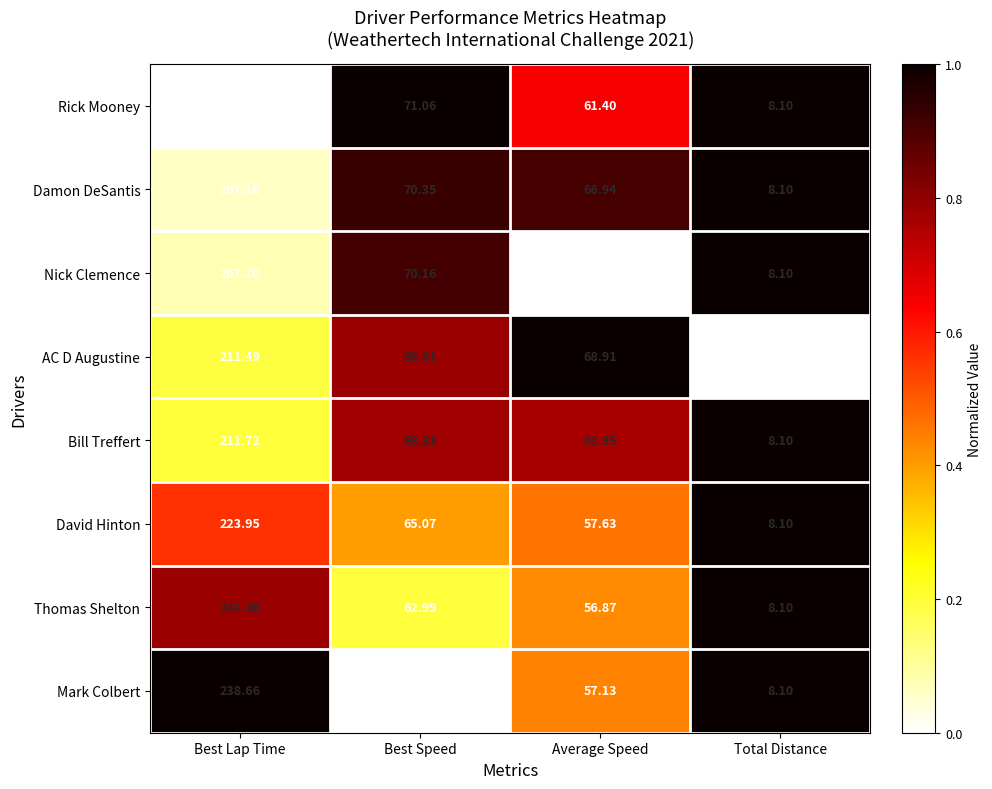

Count the number of data series in this chart.

8